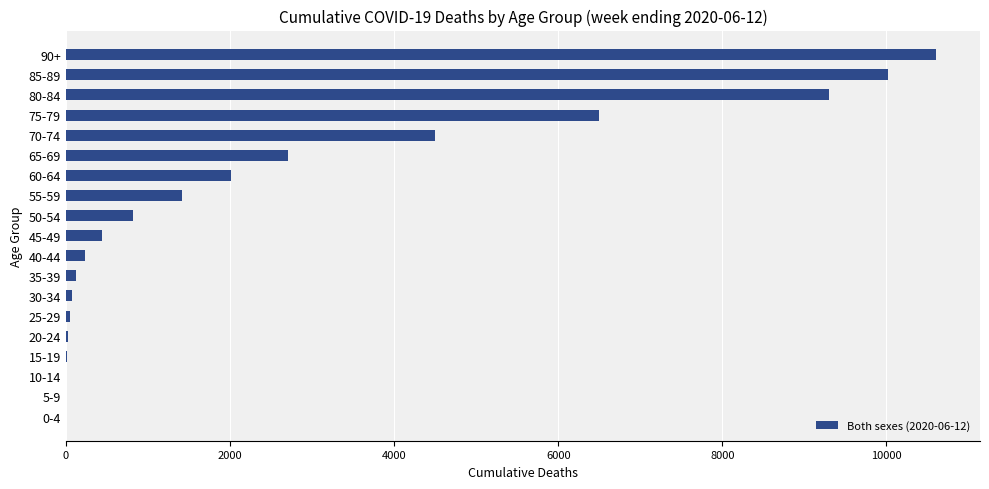

At which label is the value closest to 5304?

70-74